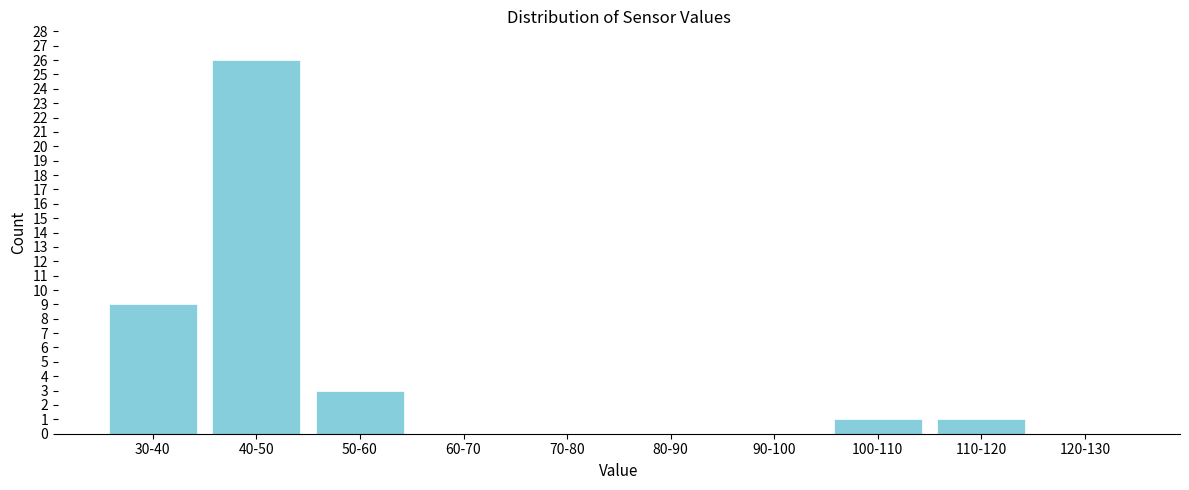

Reading left to right, what are all the values shown in this chart?

30-40=9	40-50=26	50-60=3	60-70=0	70-80=0	80-90=0	90-100=0	100-110=1	110-120=1	120-130=0